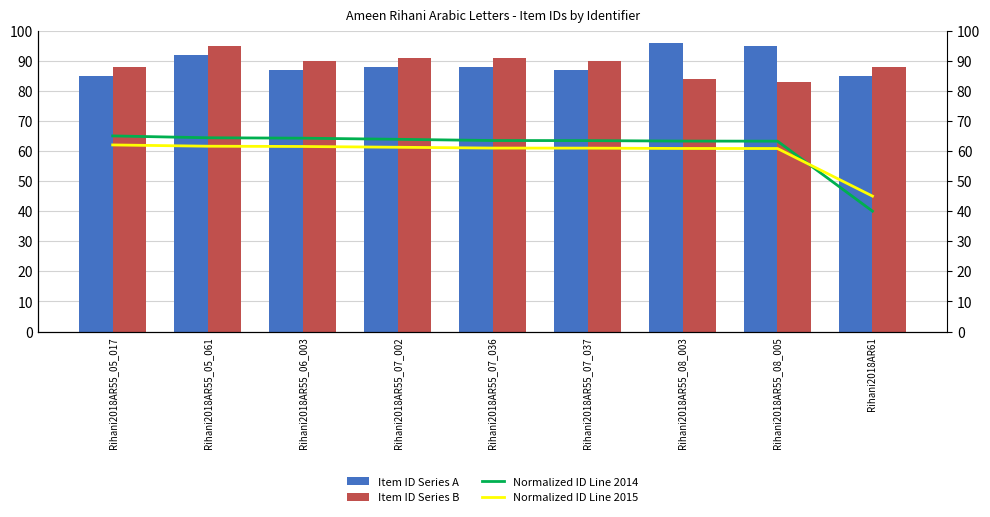

Reading left to right, what are all the values shown in this chart?

Item ID Series A: 85.0	92.0	87.0	88.0	88.0	87.0	96.0	95.0	85.0
Item ID Series B: 88.0	95.0	90.0	91.0	91.0	90.0	84.0	83.0	88.0
Normalized ID Line 2014: 65.0	64.4	64.2	63.9	63.5	63.4	63.3	63.3	40.0
Normalized ID Line 2015: 62.0	61.6	61.5	61.2	61.0	60.9	60.8	60.8	45.0